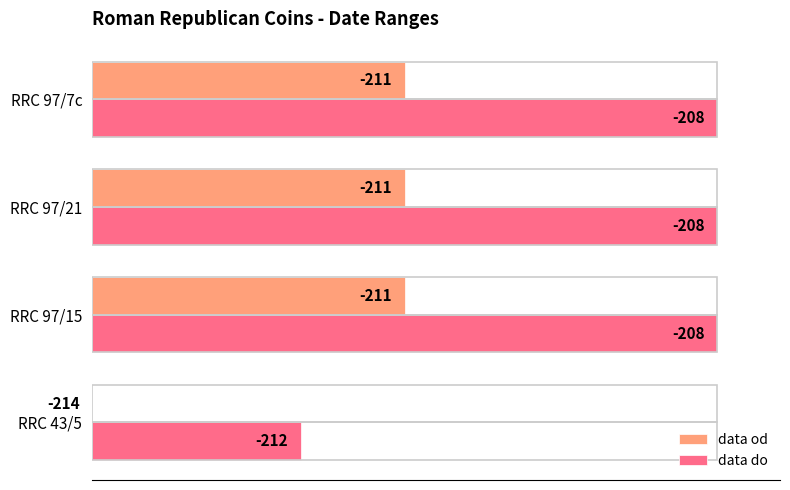

What are all the series names shown in the legend?

data od, data do